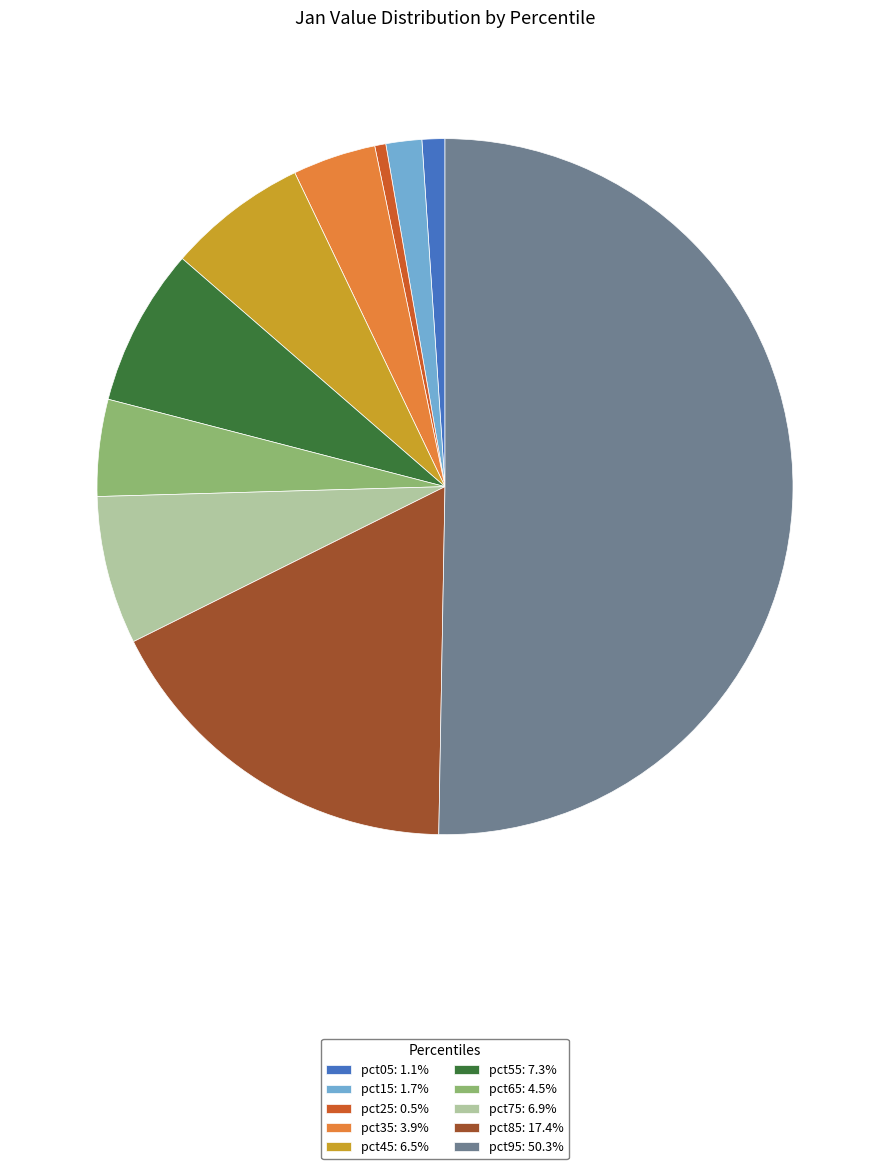

True or false: pct35 accounts for 4% of the total.

True